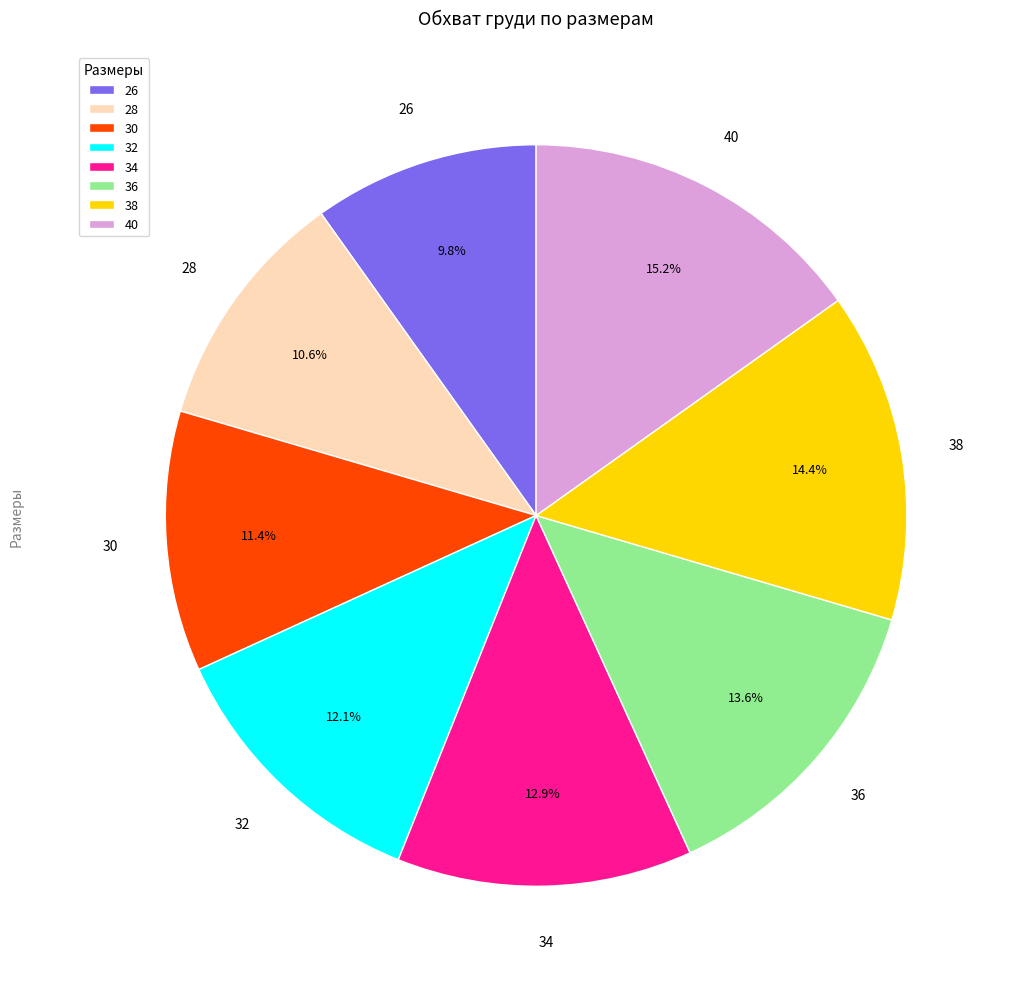

To the nearest percent, what percentage of the pie is 36?

14%